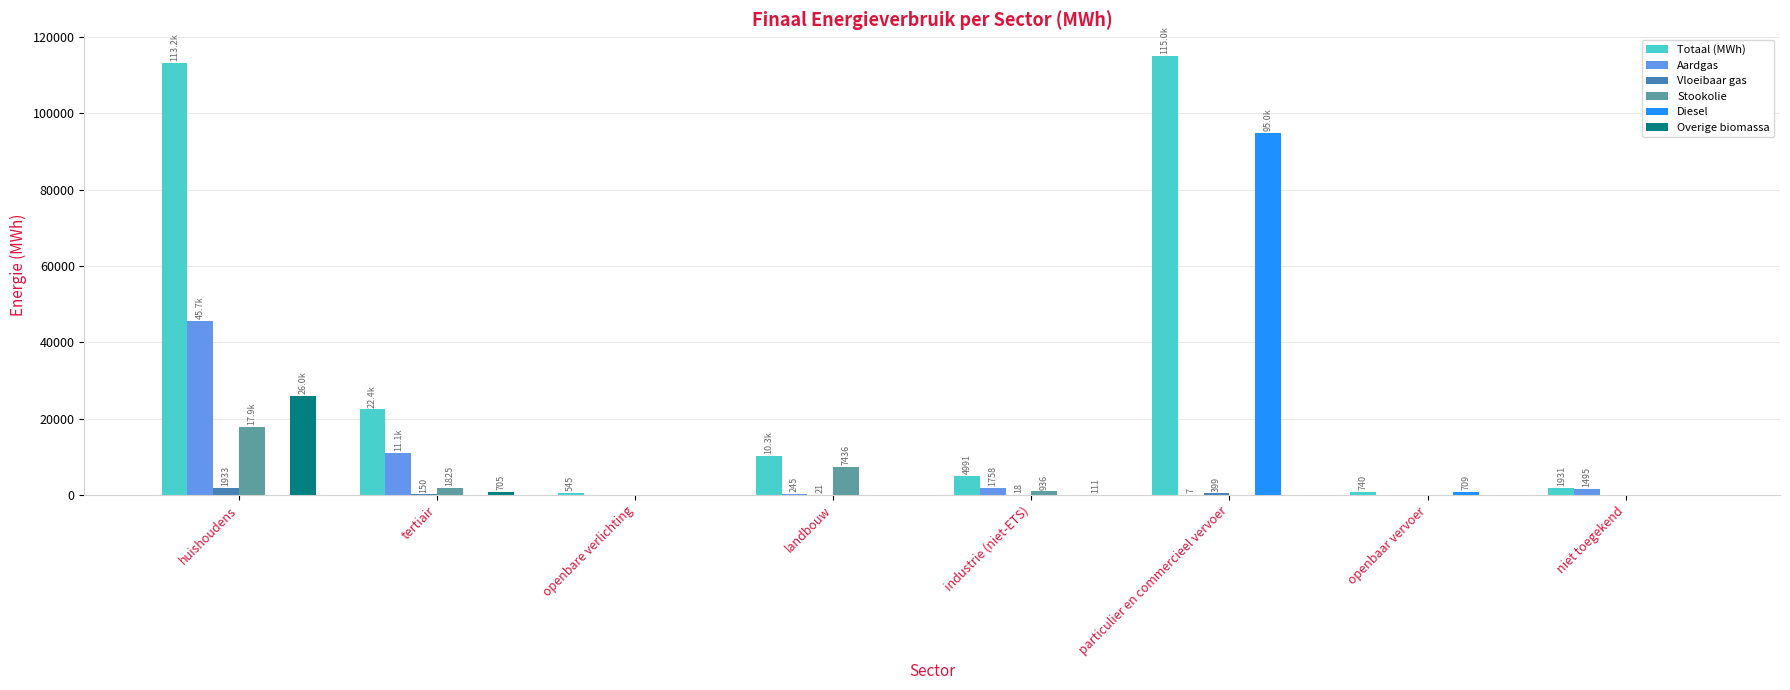

Which series changed the most between huishoudens and openbare verlichting?

Totaal (MWh)